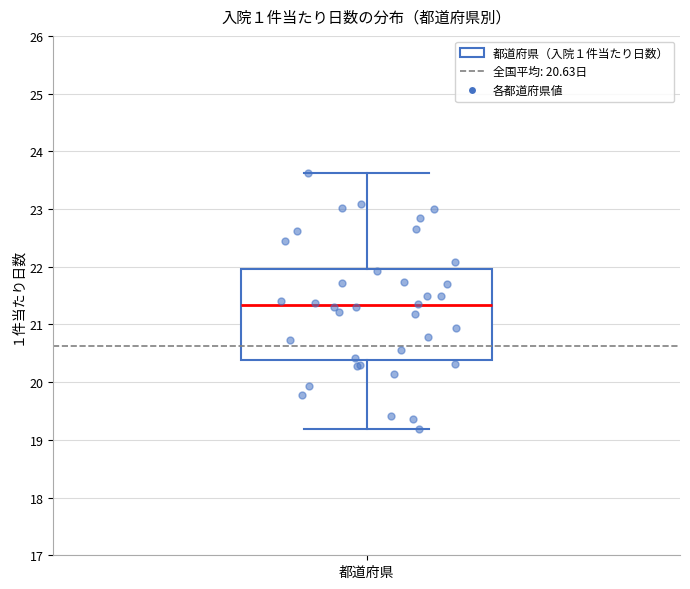

Where does the upper whisker of the box for 都道府県 end on the y-axis? The values are not printed on the chart, so give them approximately, as read against the axis.

23.6